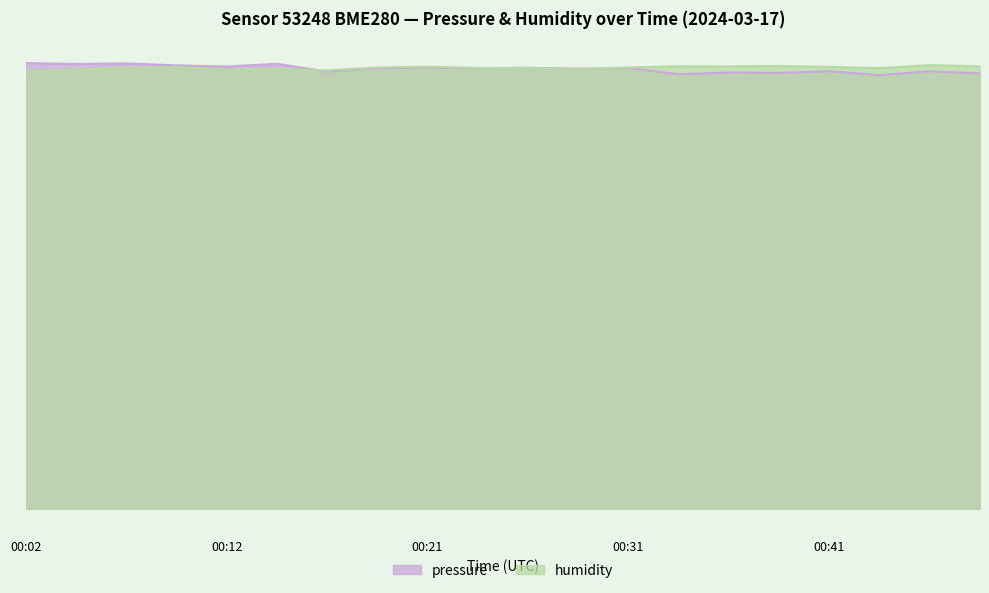

The value of pressure at 00:46 is 103.4. True or false?

False